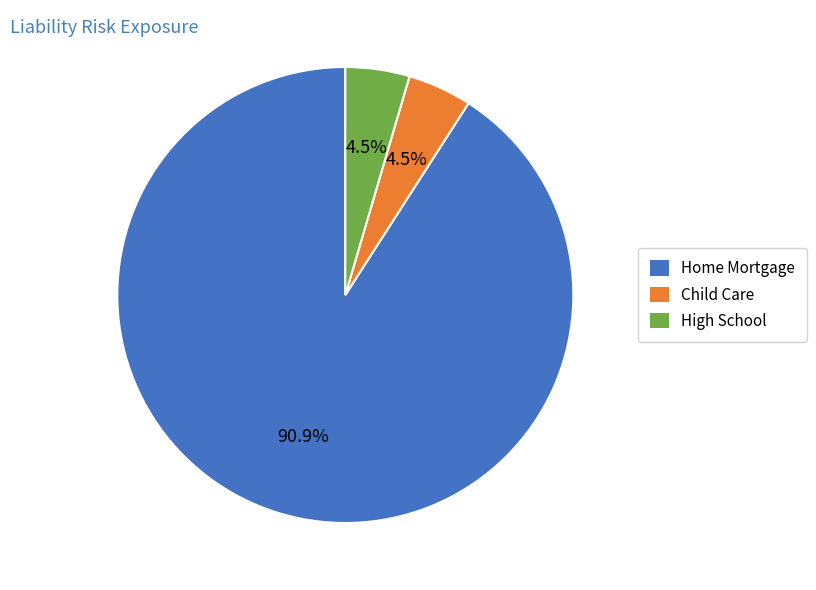

Approximately how many times larger is the value at High School compared to Child Care?

1.0